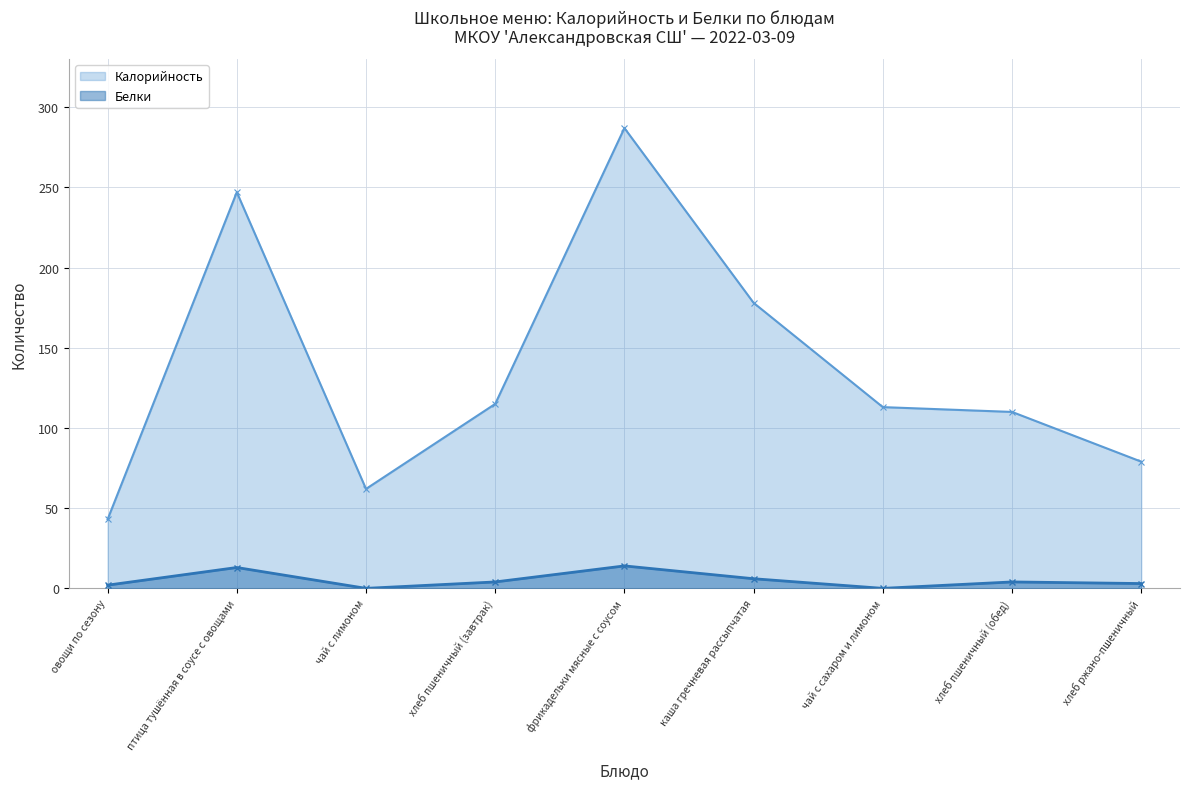

Rank the series at овощи по сезону from highest to lowest value.

Калорийность, Белки